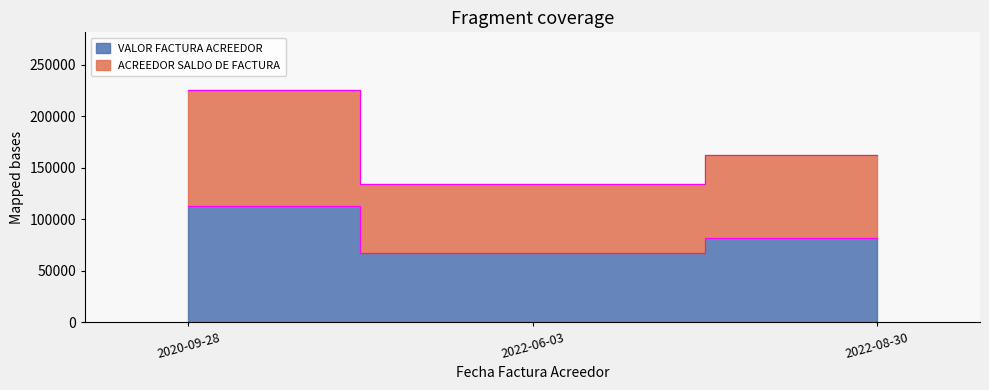

Count the VALOR FACTURA ACREEDOR values in the range 66849 to 112600.

3